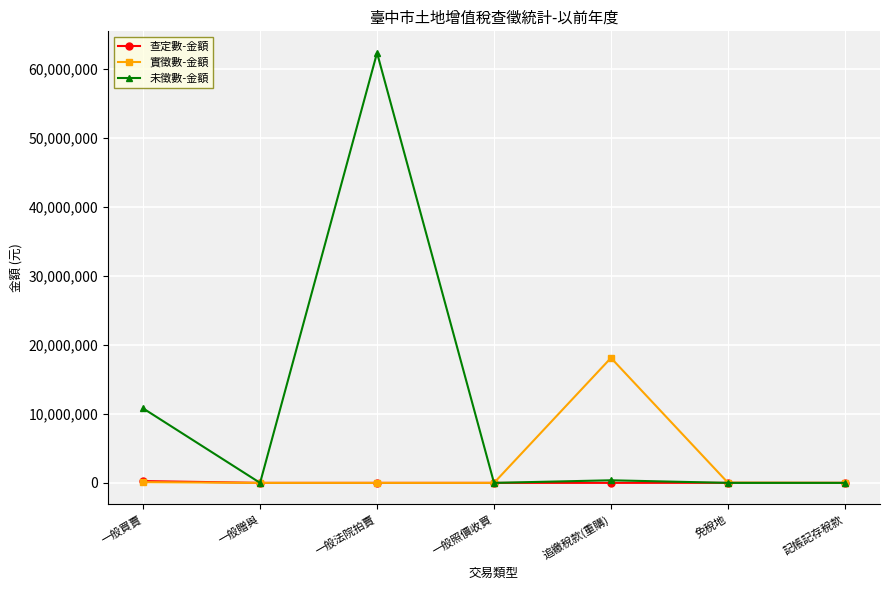

Which series has the widest spread of values?

未徵數-金額